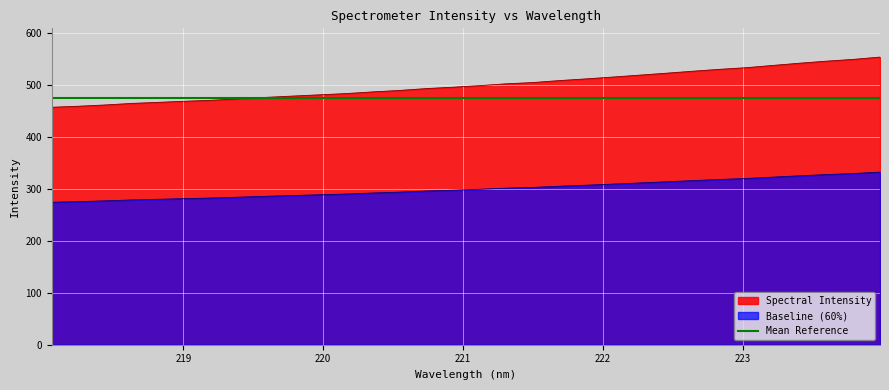

True or false: there are more than 2 points higher than both neighbors.

False